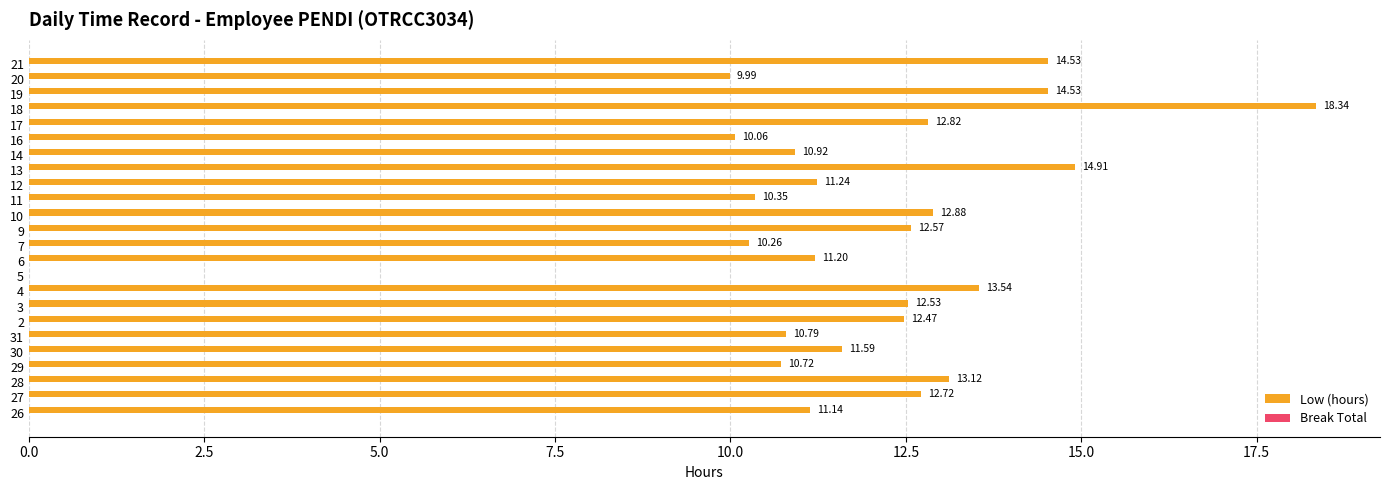

What is the sum of the values at 7 and 14?

21.2